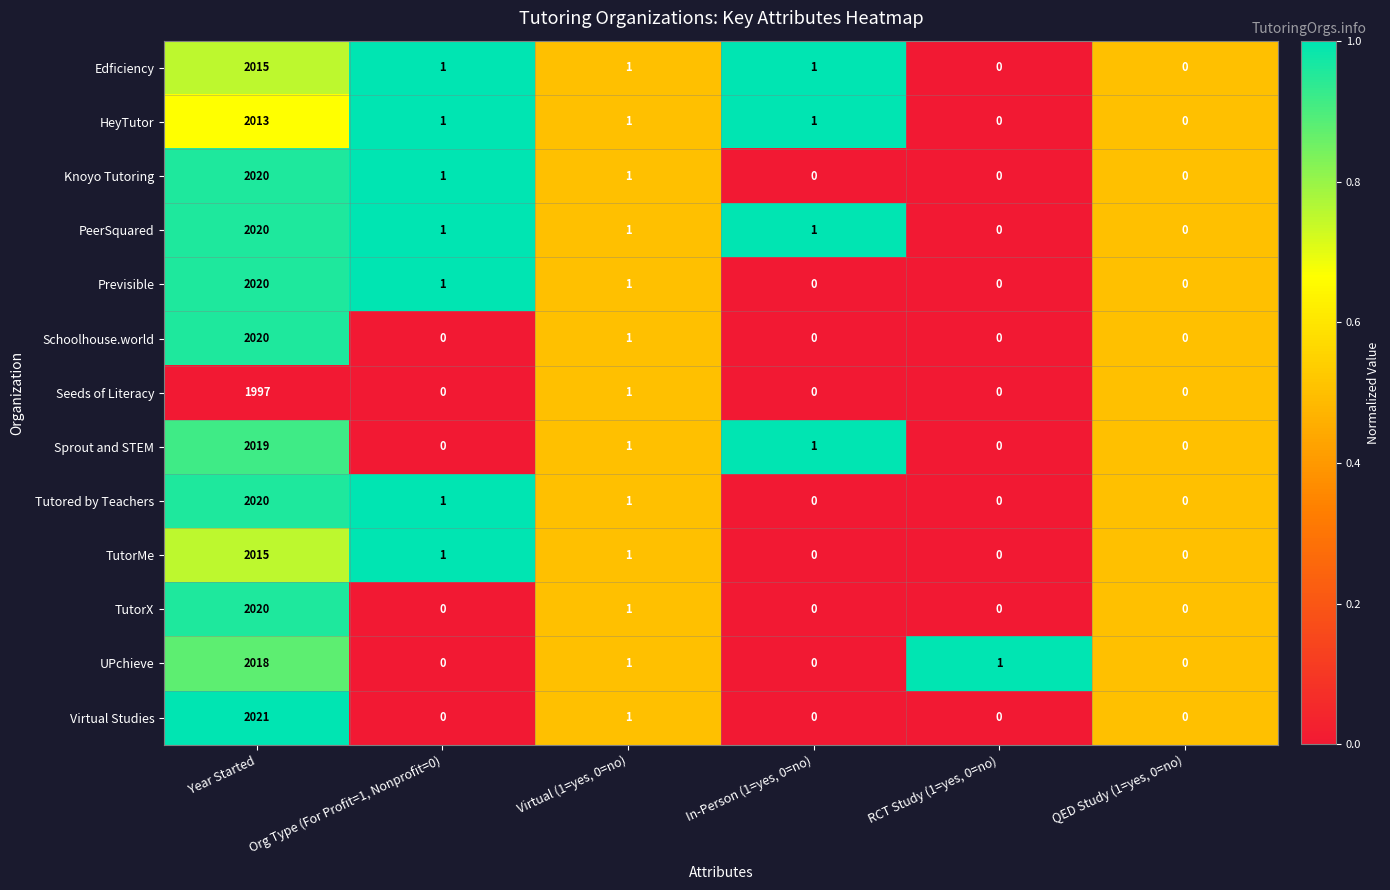

The value of PeerSquared at QED Study (1=yes, 0=no) is -1194. True or false?

False